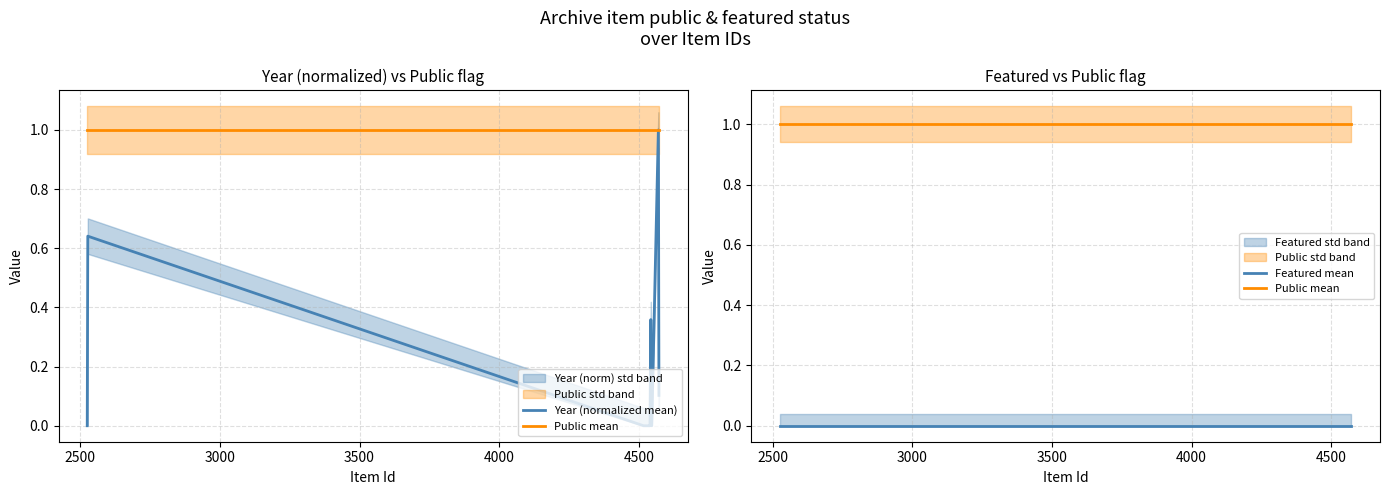

True or false: Public mean and Featured mean cross at least once.

False